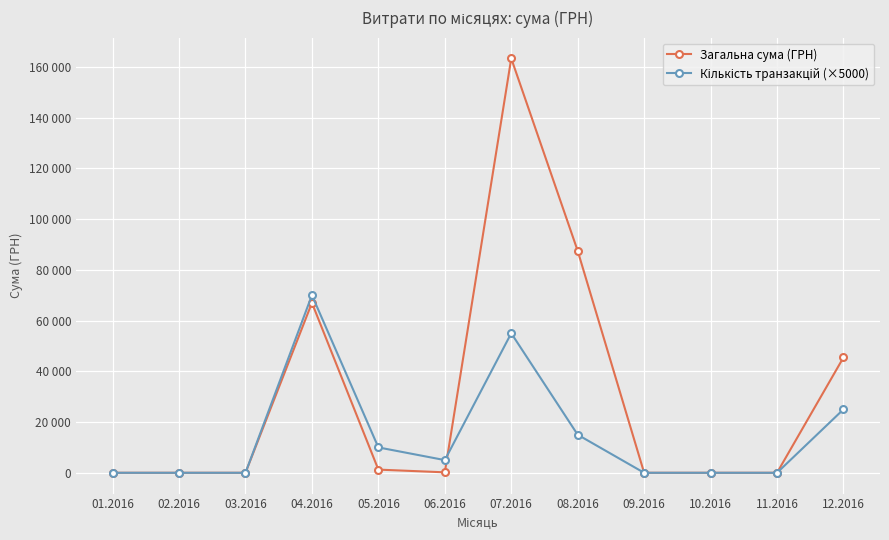

True or false: Кількість транзакцій (×5000) and Загальна сума (ГРН) cross at least once.

True